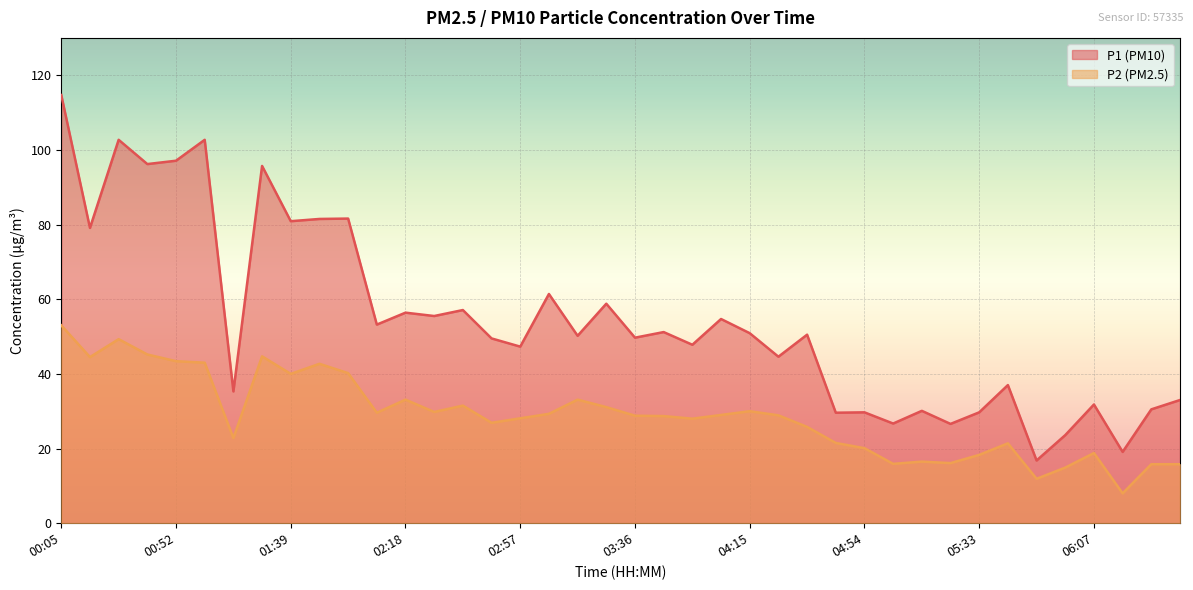

Rank the series by their maximum value, from highest to lowest.

P1 (PM10), P2 (PM2.5)